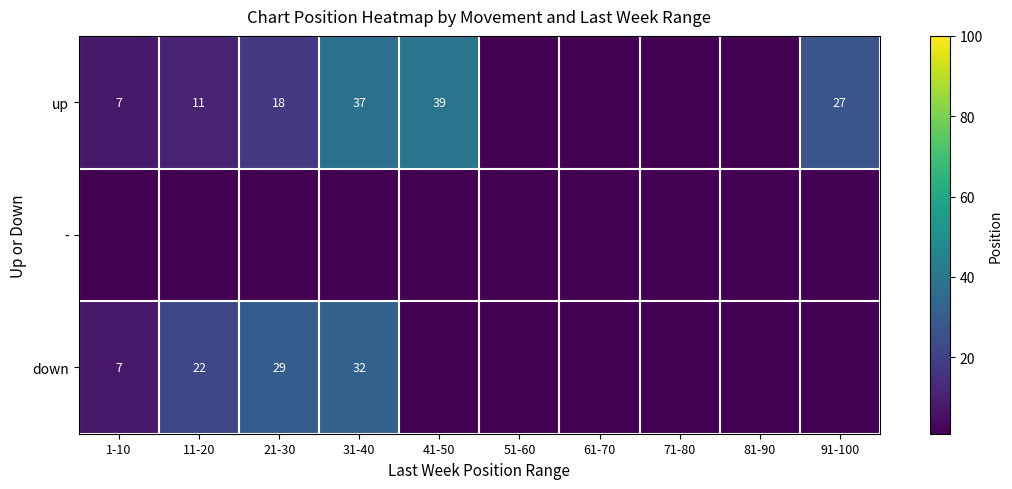

What is the sum of the up values at 91-100 and 1-10?

34